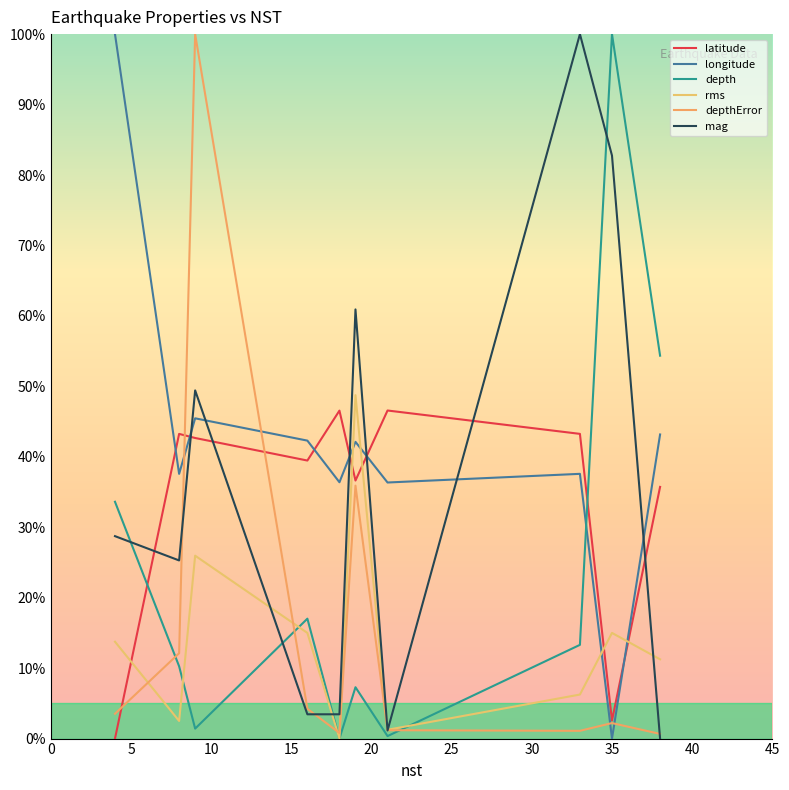

Which has a higher value, 0 or 5?

5